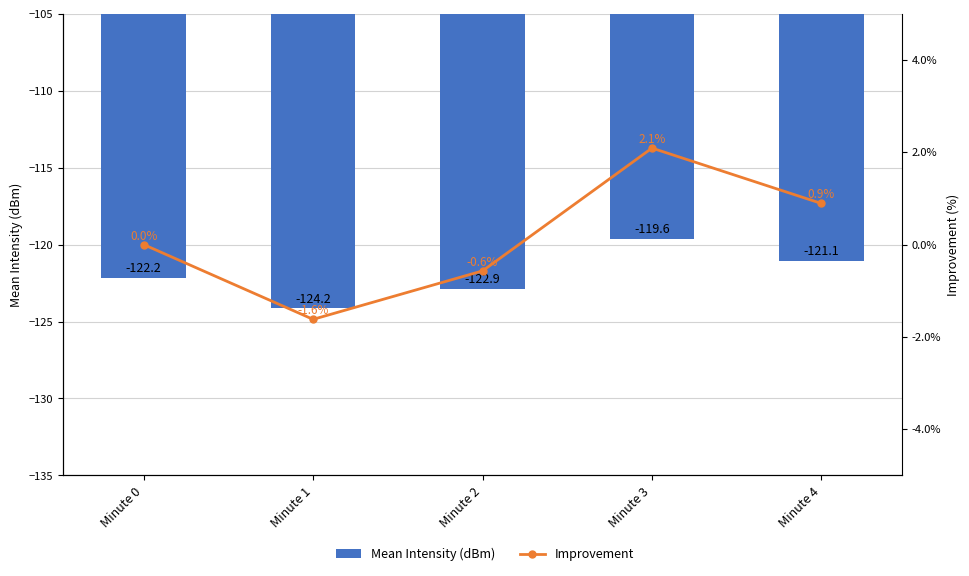

What is the sum of all Improvement values?

0.8